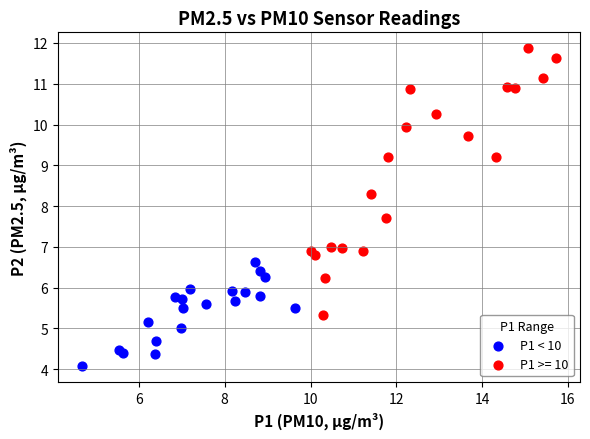

Which series reaches the maximum Y coordinate?

P1 >= 10